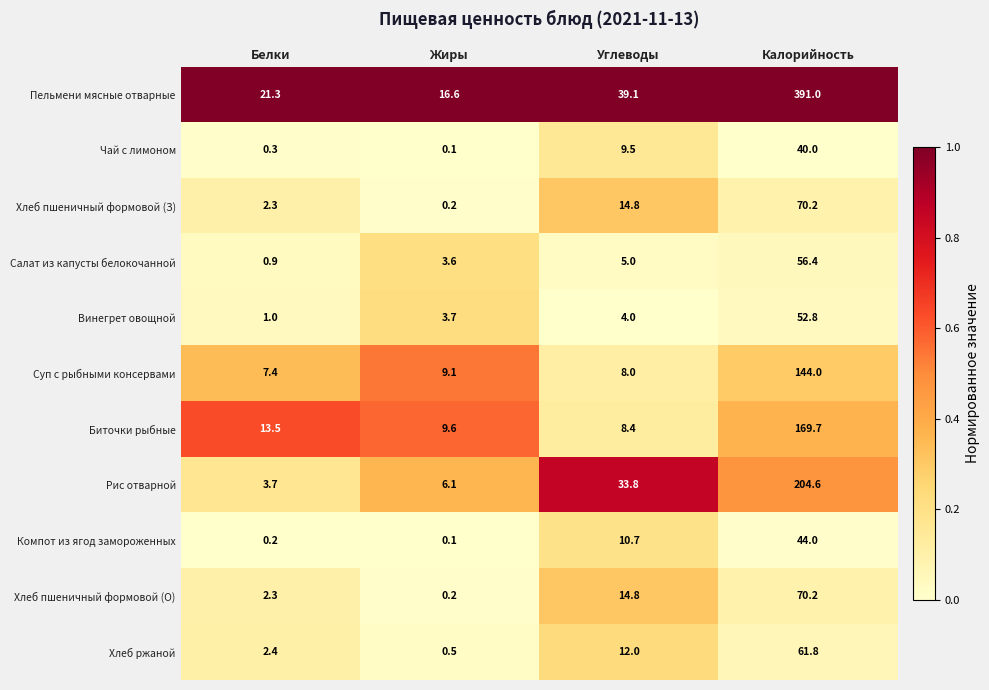

Which series changed the most between Белки and Углеводы?

Рис отварной